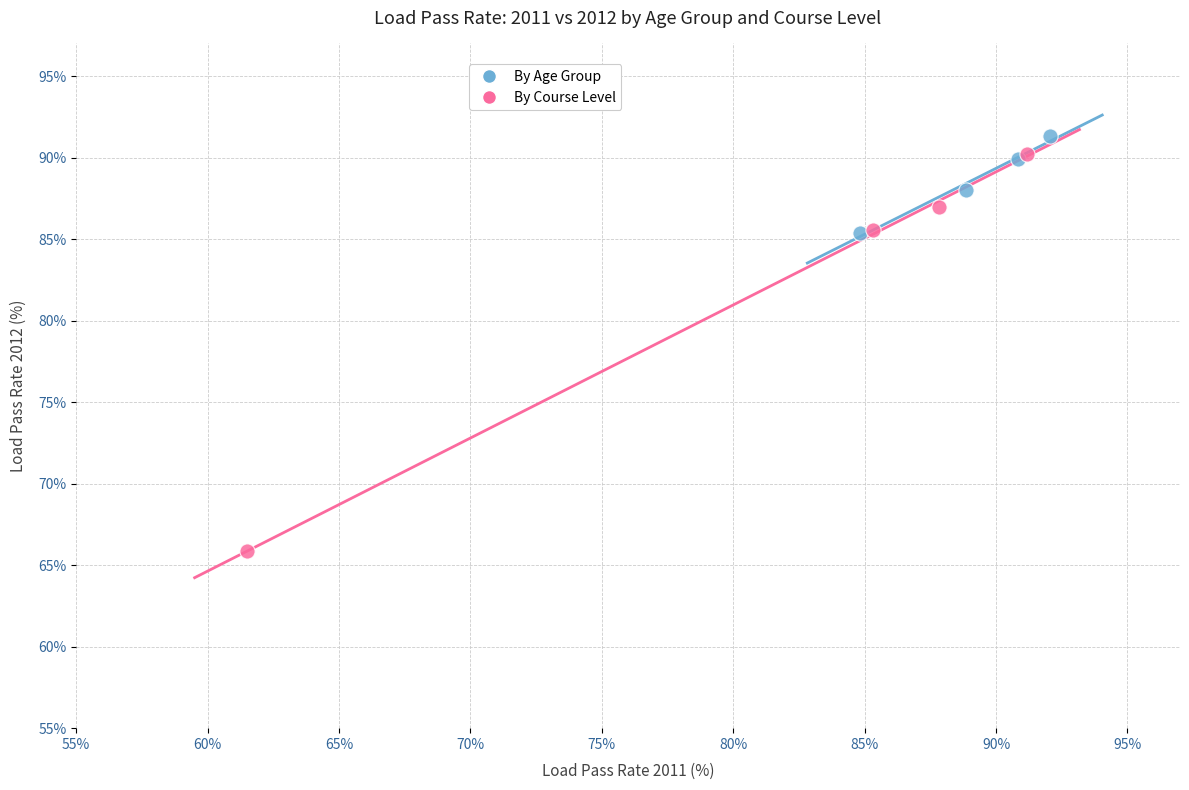

Which series reaches the minimum Y coordinate?

By Course Level